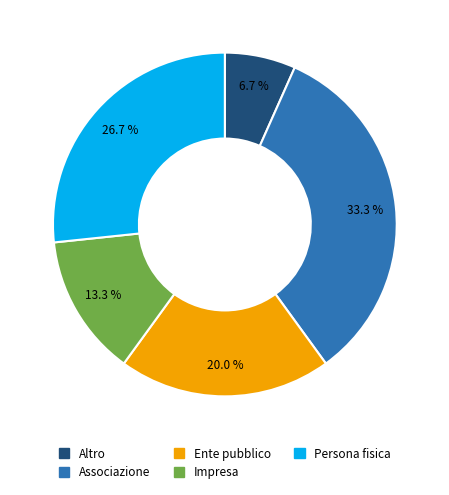

How many slices are in this pie chart?

5